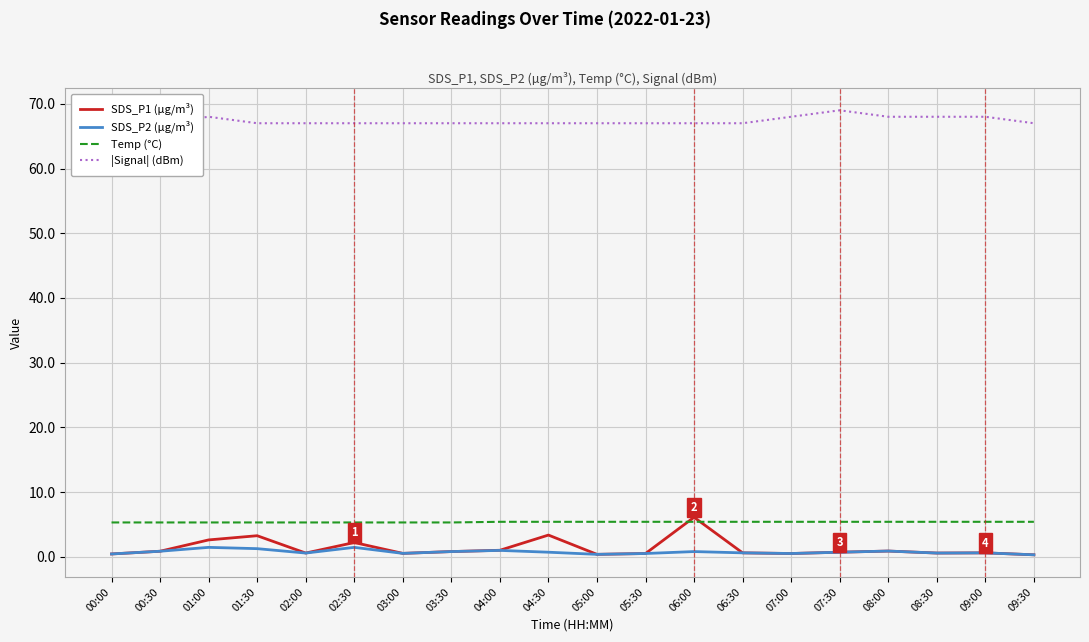

Reading right to left, list all the values displayed in this chart.

SDS_P1 (µg/m³): 09:30=0.3	09:00=0.6	08:30=0.6	08:00=0.9	07:30=0.7	07:00=0.5	06:30=0.6	06:00=6.1	05:30=0.5	05:00=0.4	04:30=3.4	04:00=1.0	03:30=0.8	03:00=0.5	02:30=2.2	02:00=0.6	01:30=3.2	01:00=2.6	00:30=0.8	00:00=0.4
SDS_P2 (µg/m³): 09:30=0.3	09:00=0.6	08:30=0.6	08:00=0.9	07:30=0.7	07:00=0.5	06:30=0.6	06:00=0.8	05:30=0.5	05:00=0.4	04:30=0.7	04:00=1.0	03:30=0.8	03:00=0.5	02:30=1.4	02:00=0.6	01:30=1.2	01:00=1.4	00:30=0.8	00:00=0.4
Temp (°C): 09:30=5.4	09:00=5.4	08:30=5.4	08:00=5.4	07:30=5.4	07:00=5.4	06:30=5.4	06:00=5.4	05:30=5.4	05:00=5.4	04:30=5.4	04:00=5.4	03:30=5.3	03:00=5.3	02:30=5.3	02:00=5.3	01:30=5.3	01:00=5.3	00:30=5.3	00:00=5.3
|Signal| (dBm): 09:30=67.0	09:00=68.0	08:30=68.0	08:00=68.0	07:30=69.0	07:00=68.0	06:30=67.0	06:00=67.0	05:30=67.0	05:00=67.0	04:30=67.0	04:00=67.0	03:30=67.0	03:00=67.0	02:30=67.0	02:00=67.0	01:30=67.0	01:00=68.0	00:30=67.0	00:00=68.0